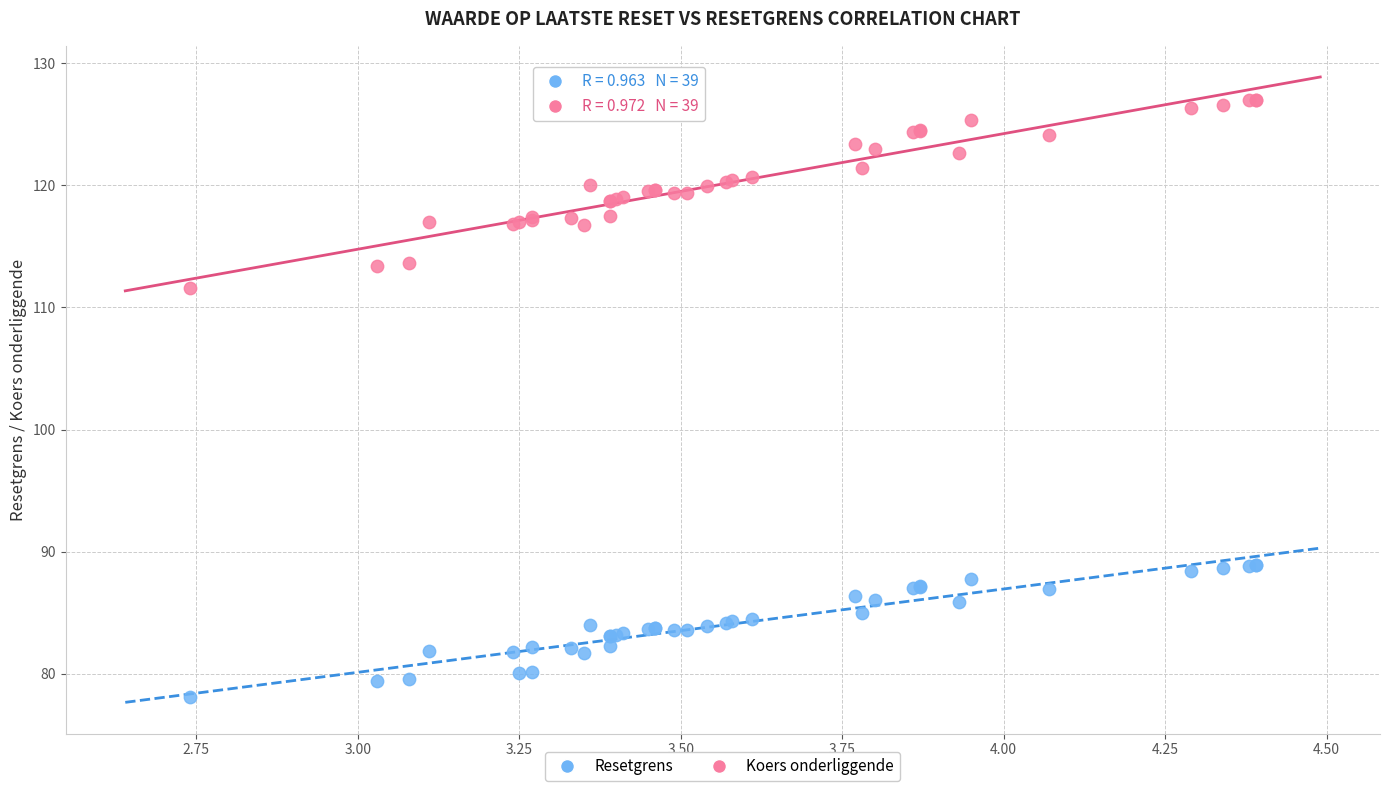

Which series contains the lowest Y value?

Resetgrens